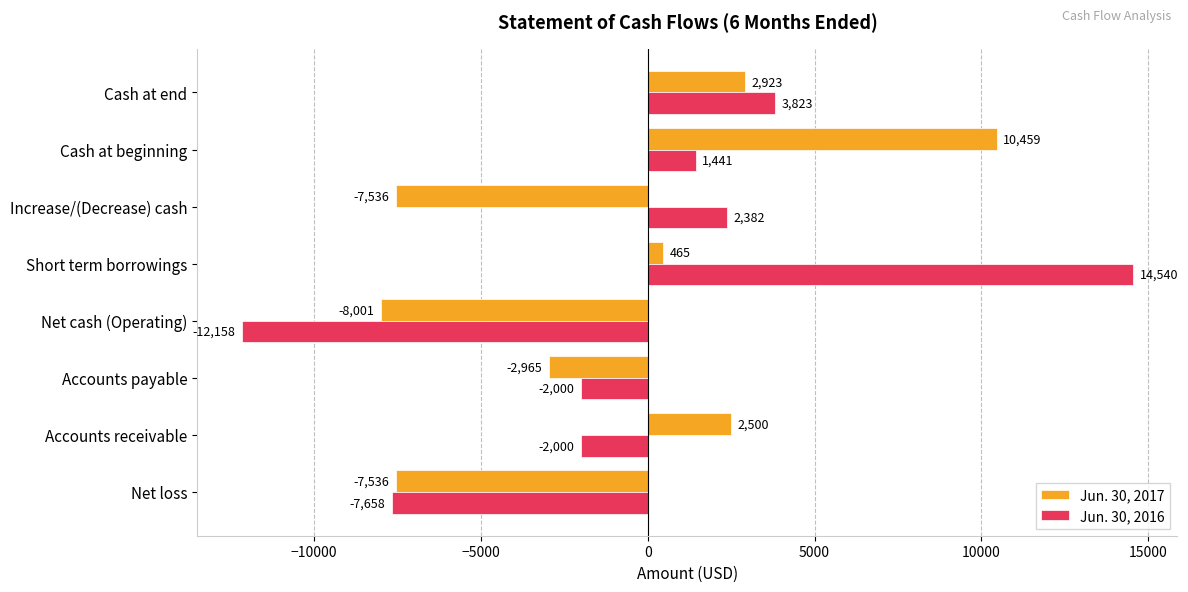

The value of Jun. 30, 2017 at Net loss is -7536. True or false?

True